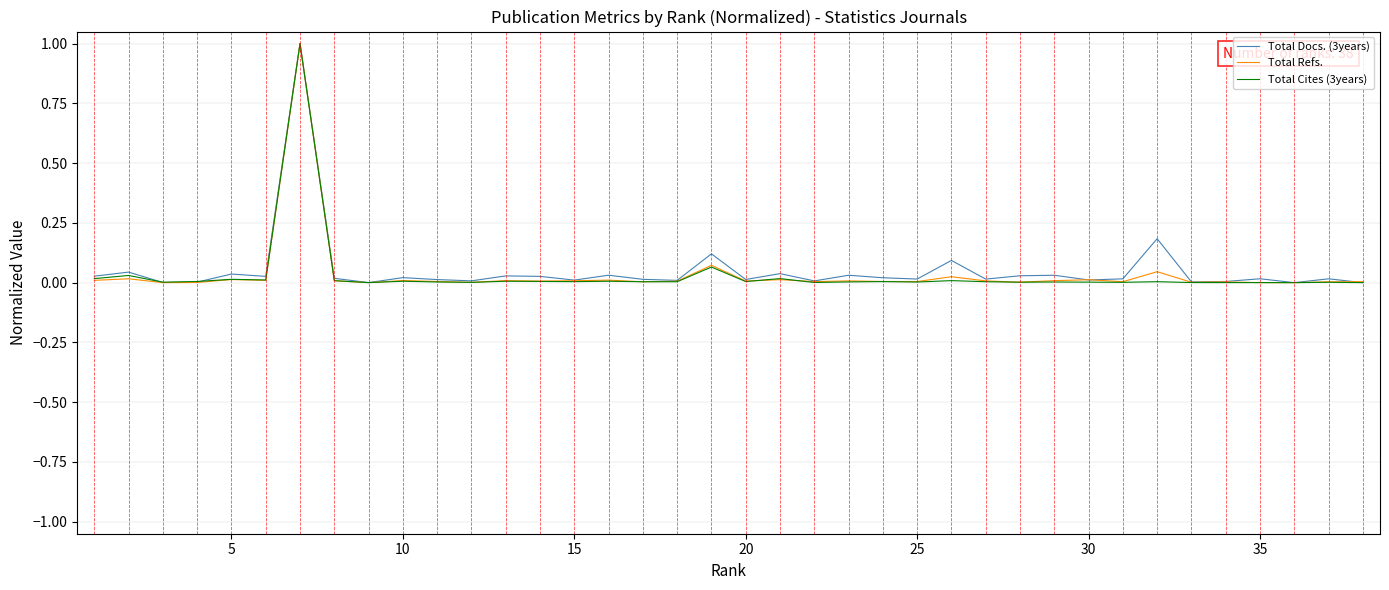

What is the maximum value for Total Docs. (3years)?

1.0